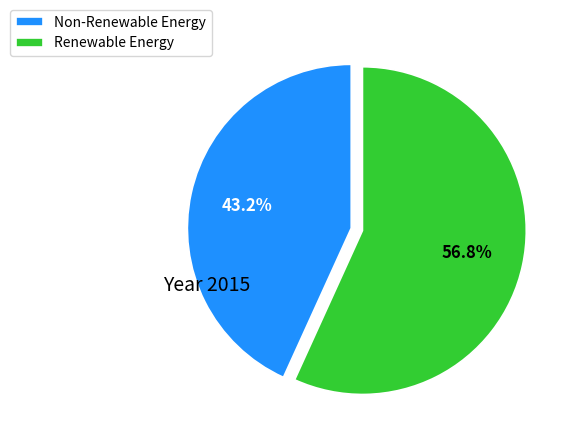

To the nearest percent, what is the difference between the largest and smallest slice percentages?

14%